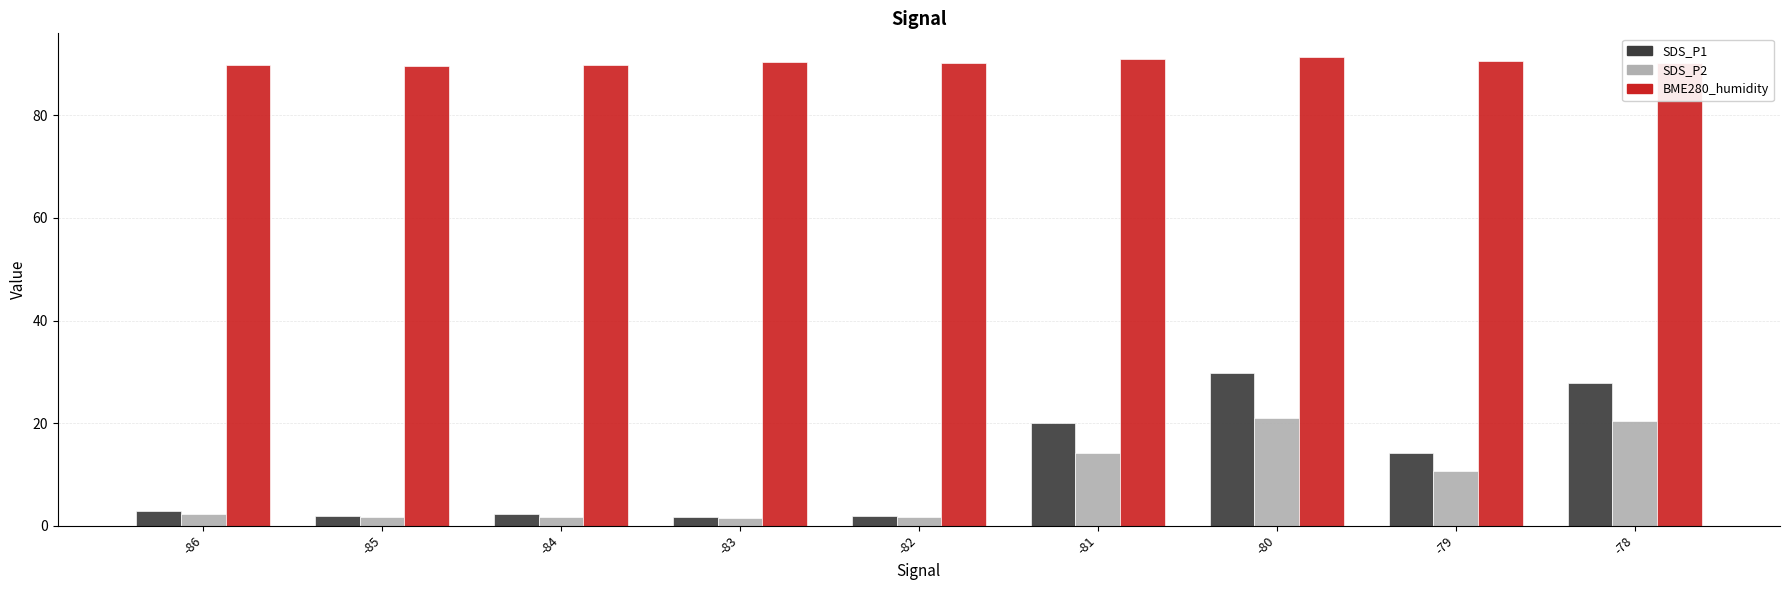

How many categories are shown in the chart?

9